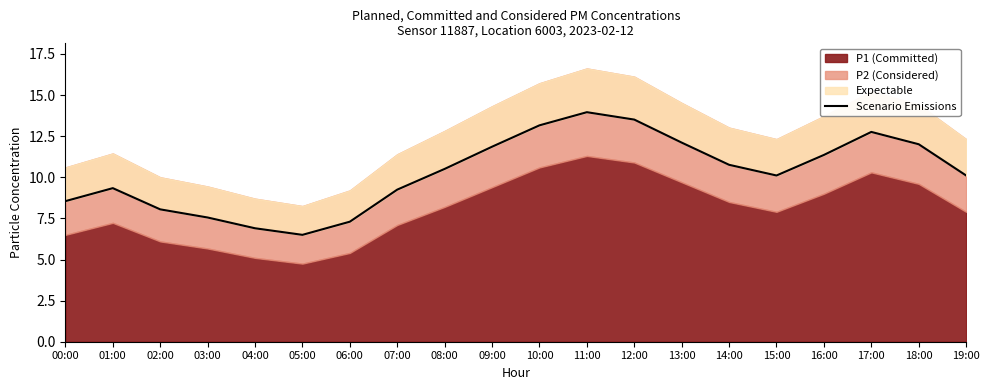

Which has a higher value, 12:00 or 04:00?

12:00